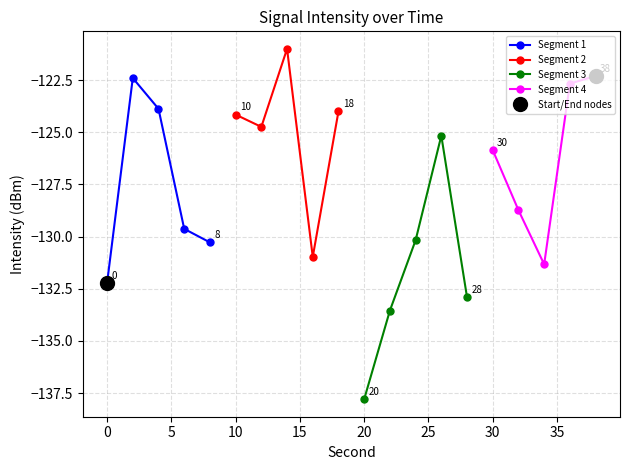

Reading right to left, what are all the values shown in this chart?

Segment 1: -130.3	-129.6	-123.9	-122.4	-132.2
Segment 2: -124.0	-131.0	-121.0	-124.7	-124.2
Segment 3: -132.9	-125.2	-130.2	-133.5	-137.8
Segment 4: -122.3	-122.7	-131.3	-128.7	-125.9